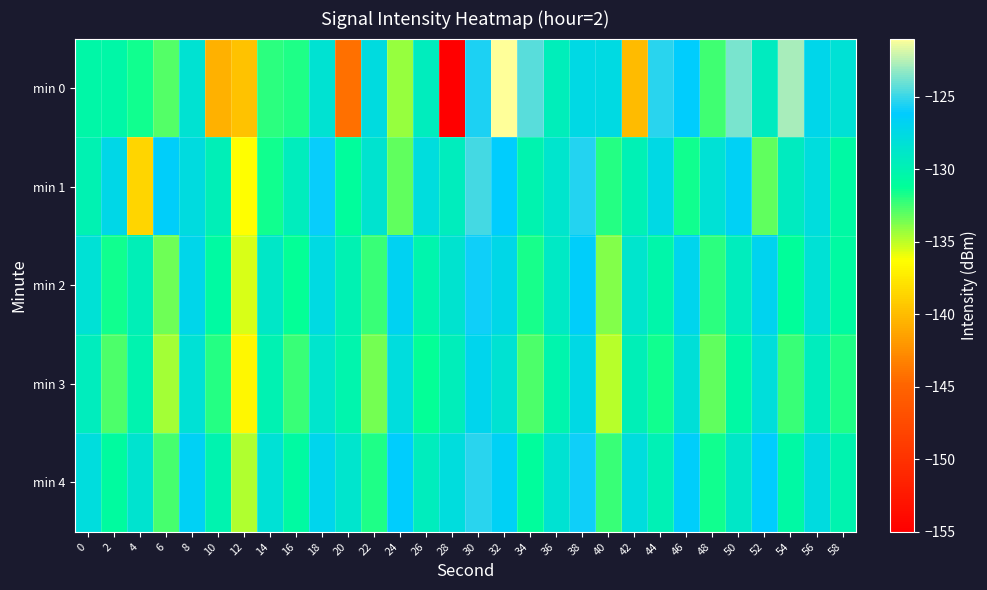

At which category is the sum across all series the highest?

30